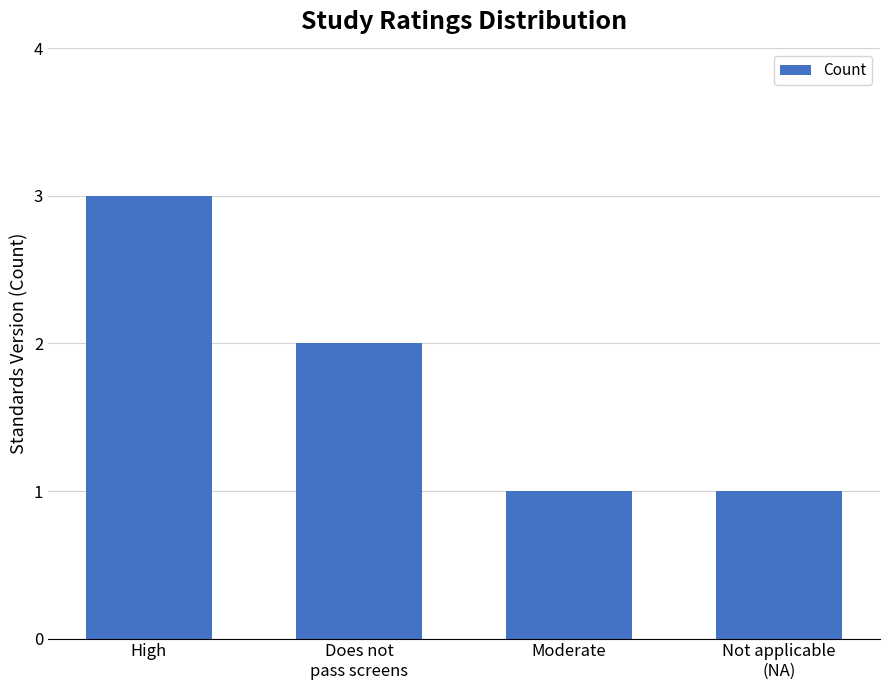

What is the label of the 1st bar from the left?

High